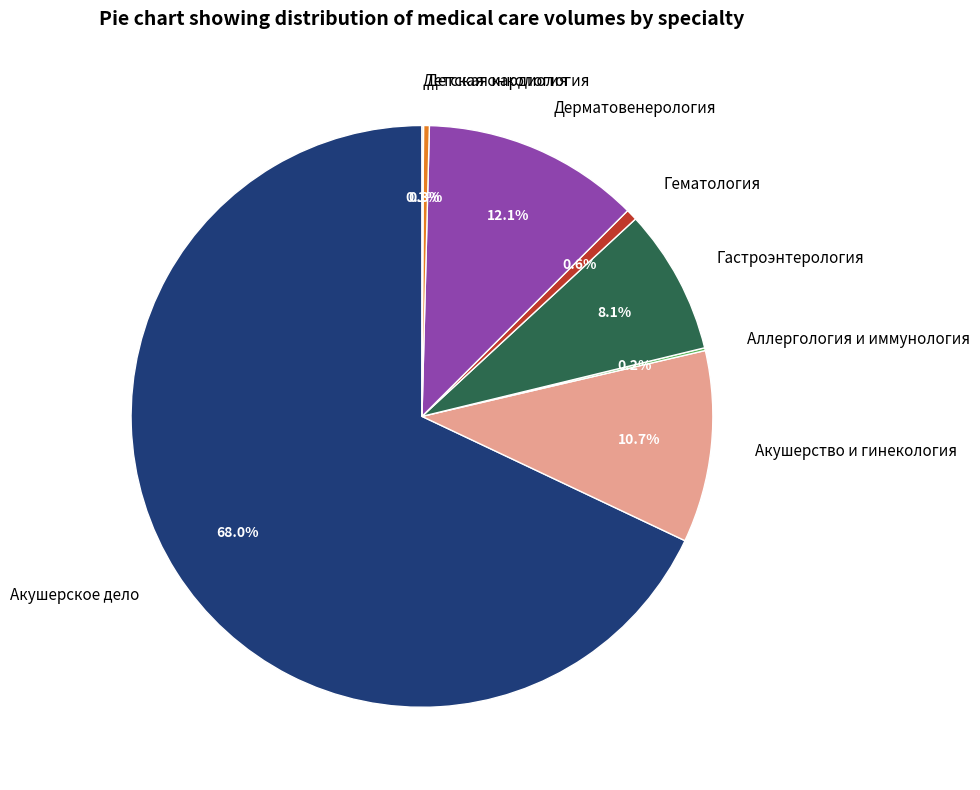

Is there any slice that represents more than half of the pie?

Yes